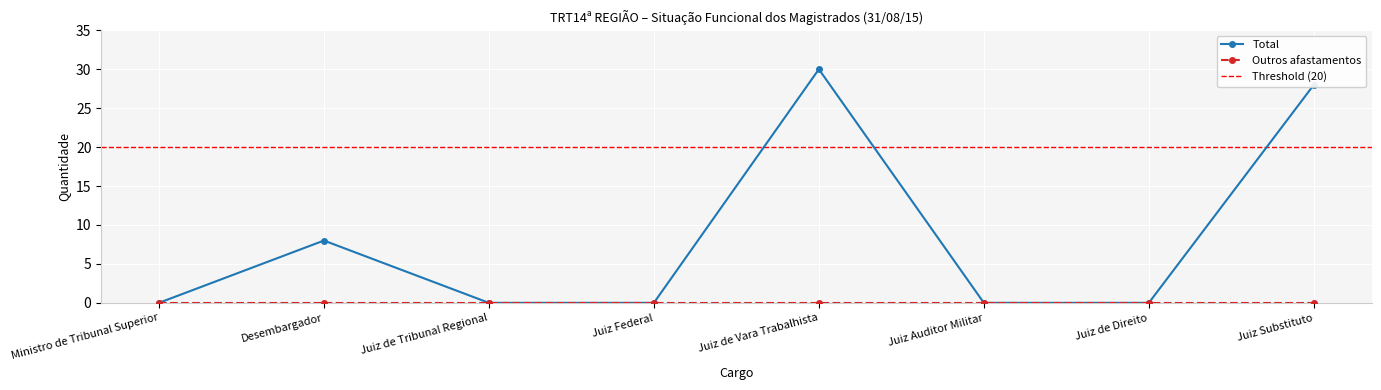

Rank the categories by value from highest to lowest.

Juiz de Vara Trabalhista, Juiz Substituto, Desembargador, Ministro de Tribunal Superior, Juiz de Tribunal Regional, Juiz Federal, Juiz Auditor Militar, Juiz de Direito